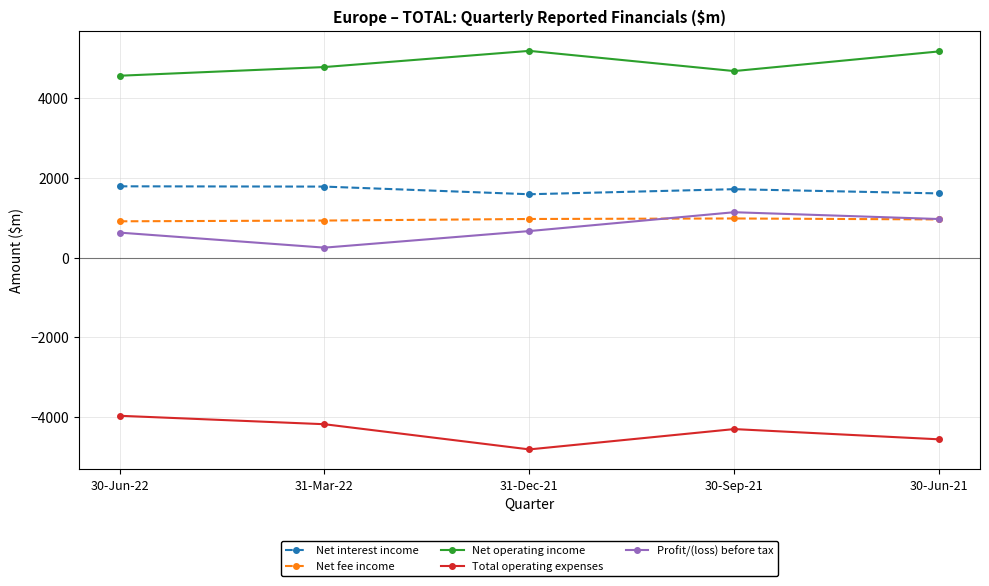

What is the difference between the maximum and second lowest values in the Profit/(loss) before tax series?

512